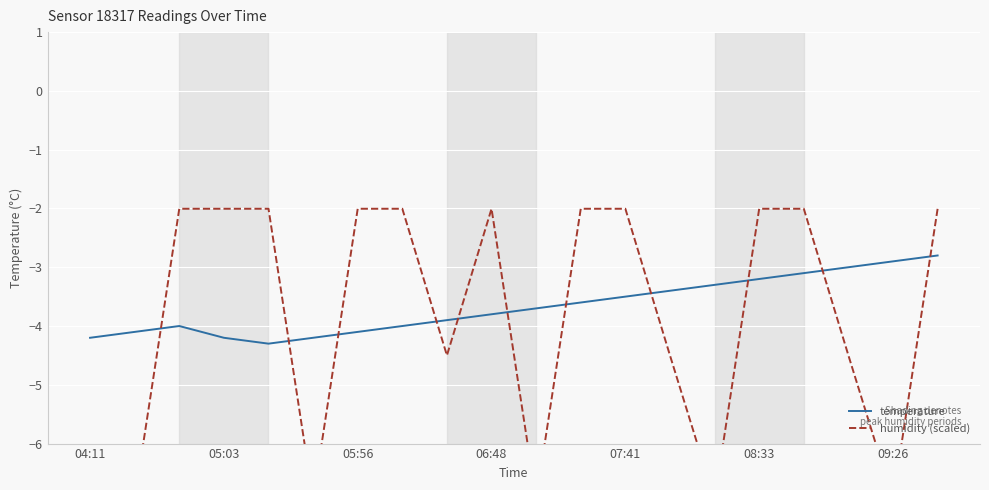

The temperature series shows -1.8 at 07:41. True or false?

False